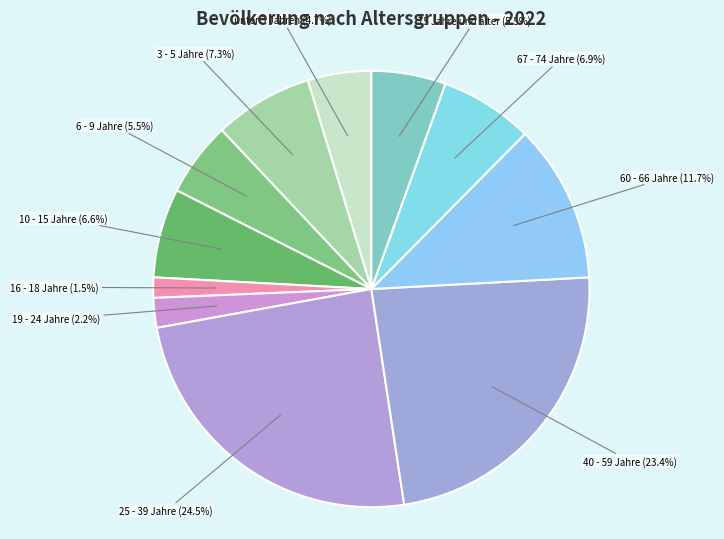

What is the smallest slice in the pie chart?

16 - 18 Jahre